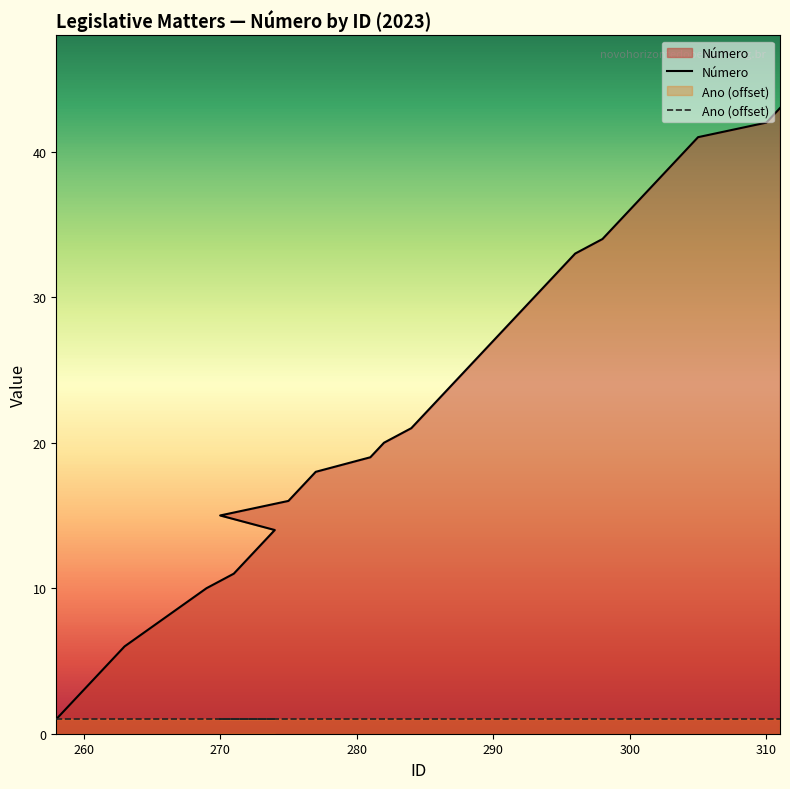

The chart shows a value of 29 at 292. True or false?

True